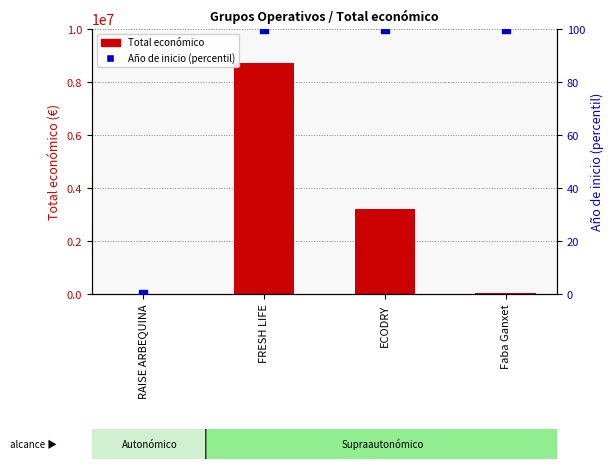

Which series contains the lowest Y value?

Año de inicio (percentil)